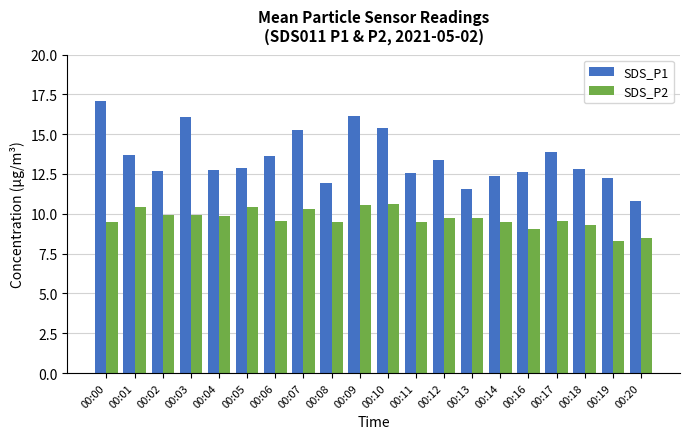

Count the number of categories in the chart.

20